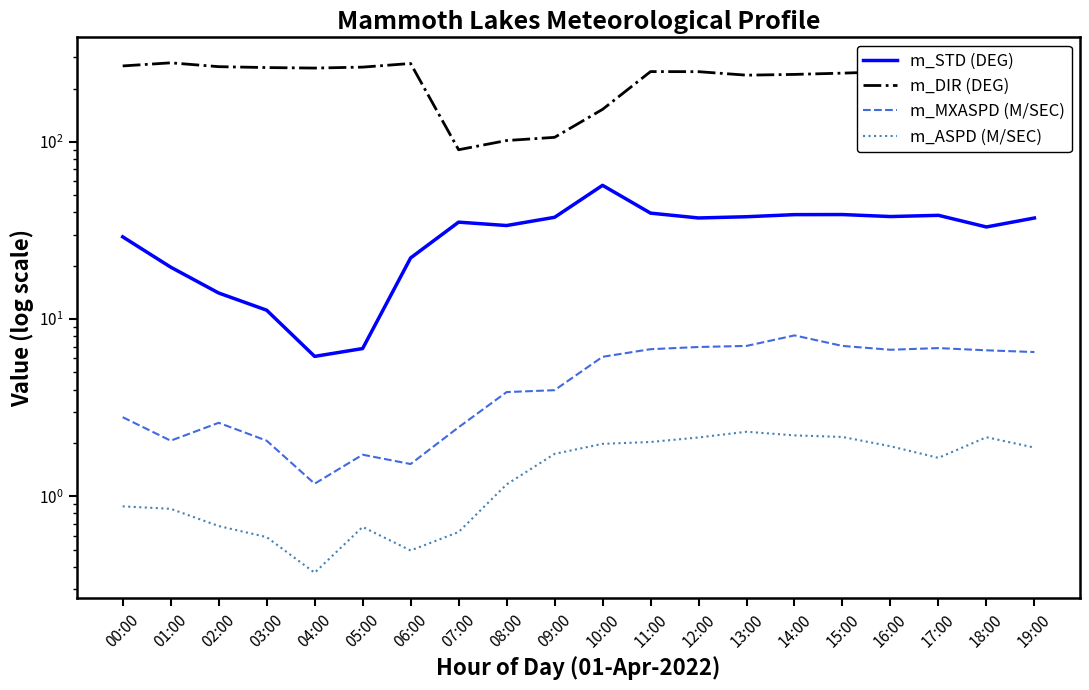

List the series in order of their peak value, highest first.

m_DIR (DEG), m_STD (DEG), m_MXASPD (M/SEC), m_ASPD (M/SEC)